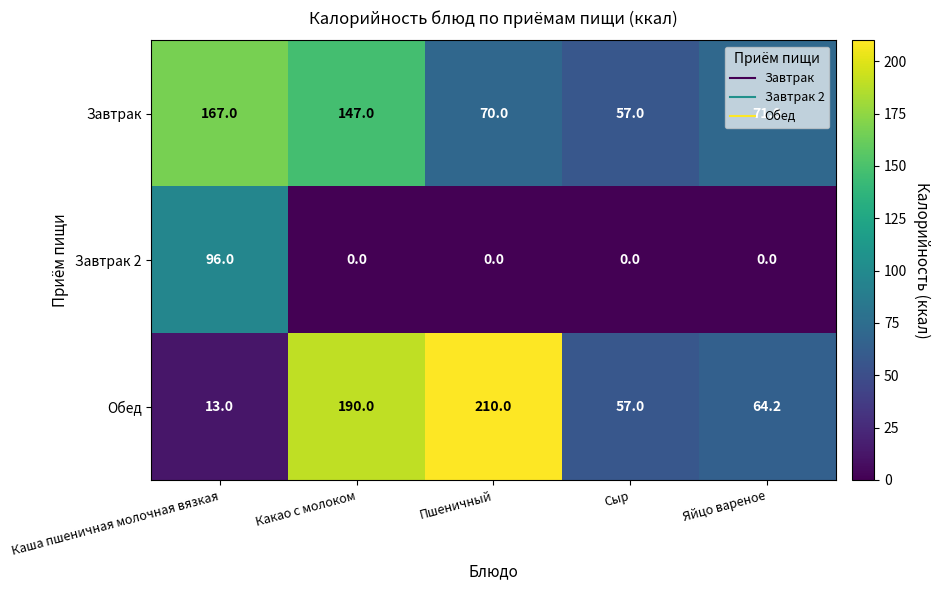

What is the approximate value of Завтрак at Каша пшеничная молочная вязкая?

167.0